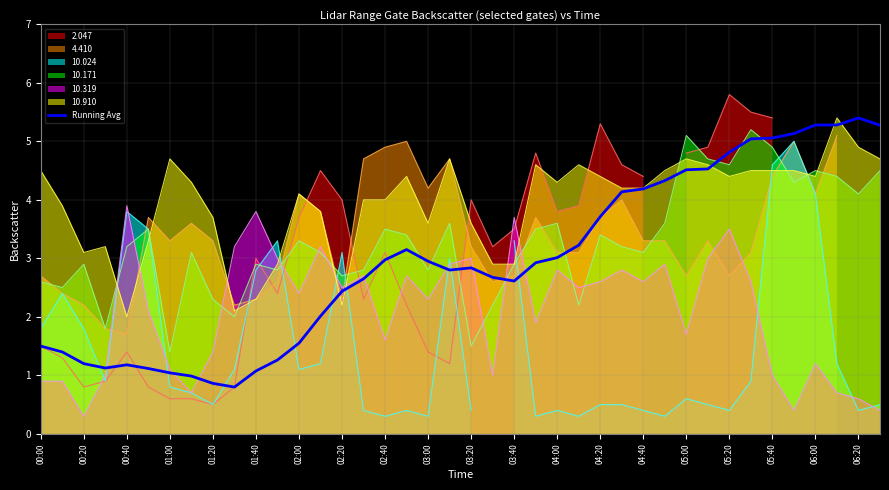

The value of 10.910 at 00:40 is 2.0. True or false?

True